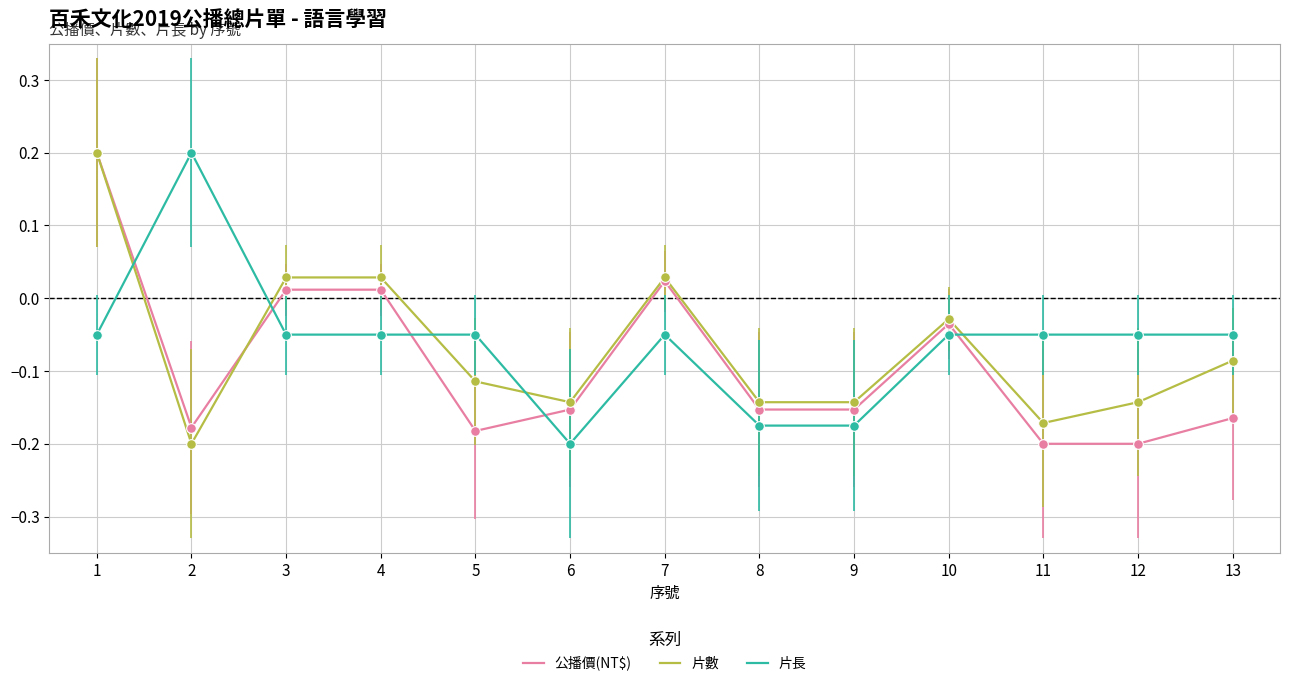

What are all the series names shown in the legend?

公播價(NT$), 片數, 片長